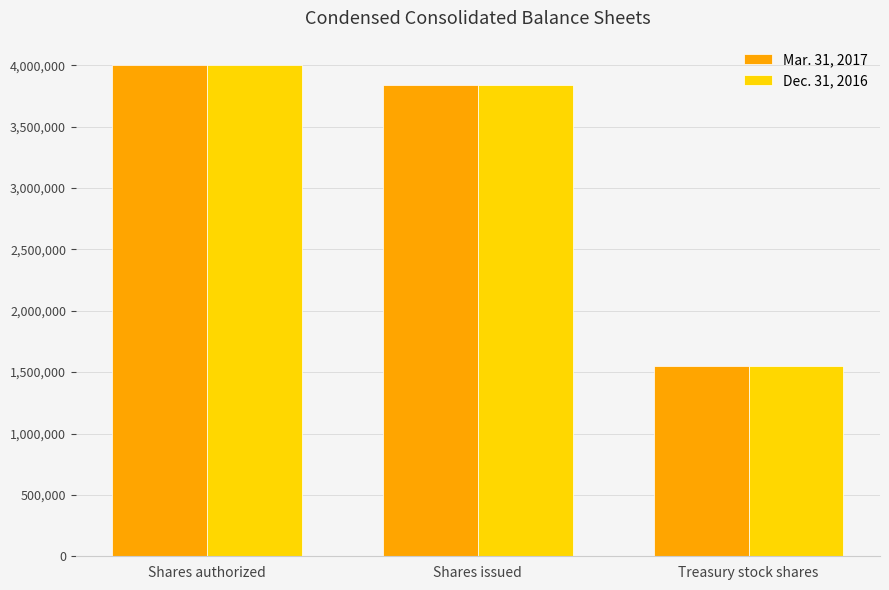

How many bars are there in total?

6